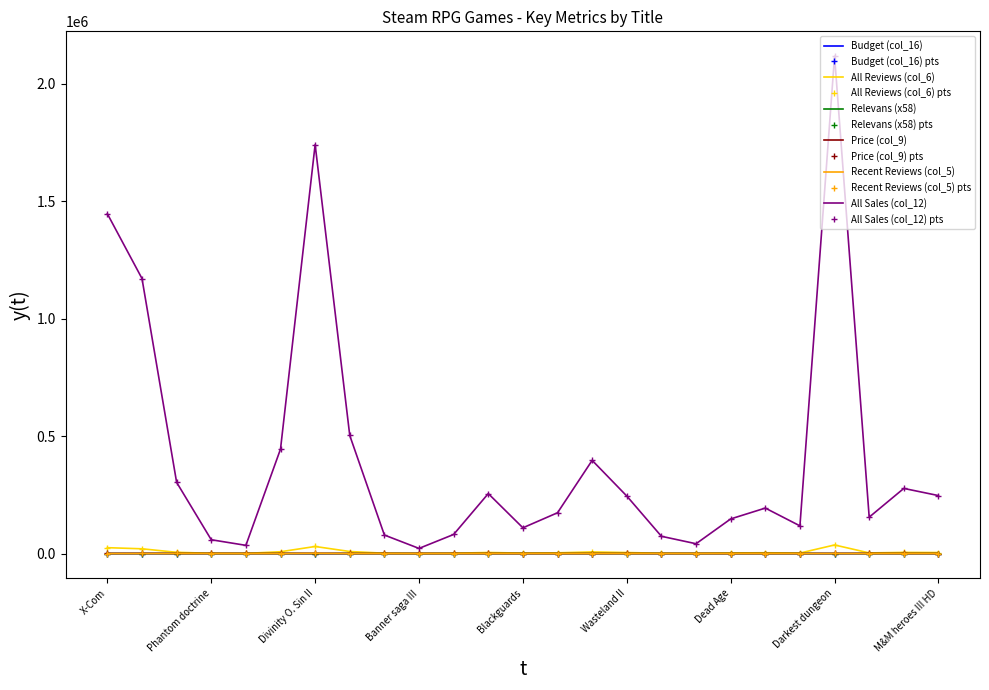

Reading right to left, transcribe all the data shown in this chart.

Budget (col_16): 2	2	4	2	2	2	1	2	1	3	1	1	1	2	3	2	2	2	4	3	3	3	3	4	3
All Reviews (col_6): 4254	4778	2668	36492	2031	3336	2539	719	1265	4219	6836	2993	1888	4398	1400	376	1357	8661	30005	7662	601	1011	5224	20179	24928
Relevans (x58): 2	2	4	2	2	2	1	2	1	3	1	1	1	2	3	2	2	2	4	3	3	3	3	4	3
Price (col_9): 149	199	389	170	140	145	100	140	100	207	100	100	96	200	200	175	175	175	340	270	270	279	279	449	200
Recent Reviews (col_5): 82	55	30	304	37	101	21	0	28	0	30	37	13	67	15	45	20	87	1132	0	0	100	212	160	58
All Sales (col_12): 246674	277124	154774	2116536	117798	193448	147262	41702	73370	244702	396488	173594	109504	255084	81200	21808	78706	502338	1740290	444396	34858	58683	302992	1170382	1445824